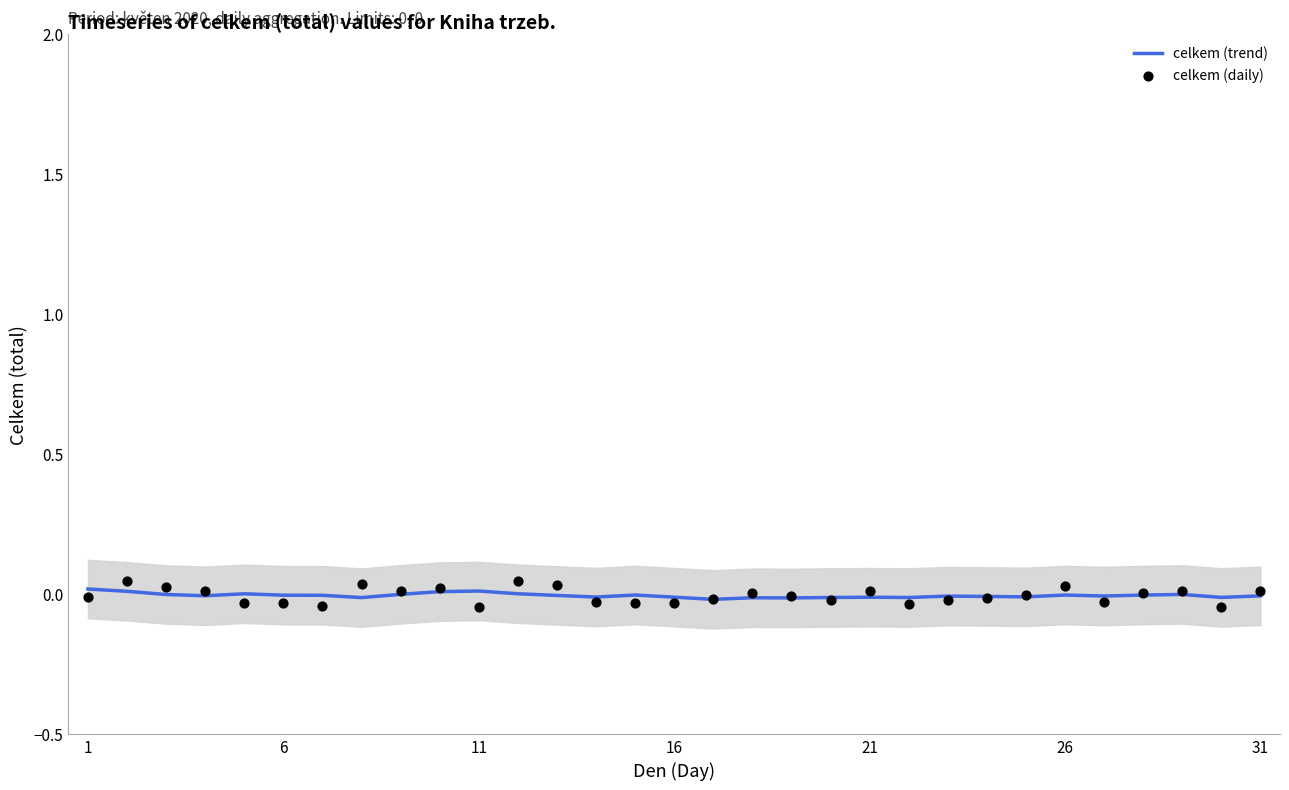

Which series contains the highest Y value?

celkem (daily)